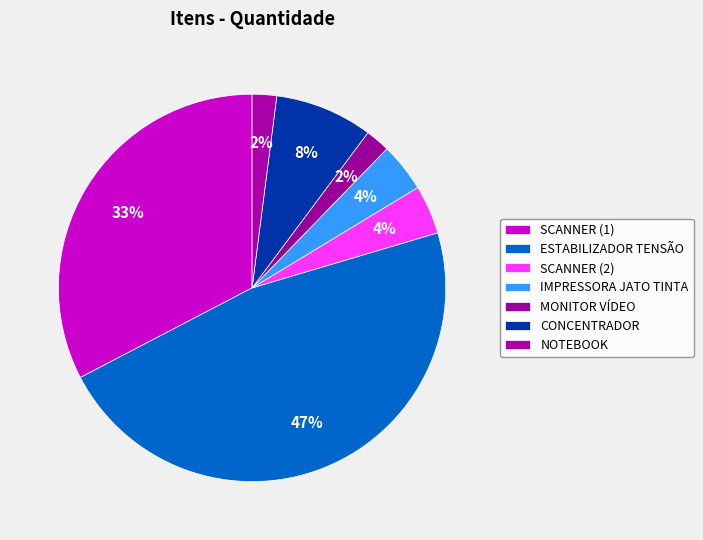

To the nearest percent, what is the difference between the largest and smallest slice percentages?

45%